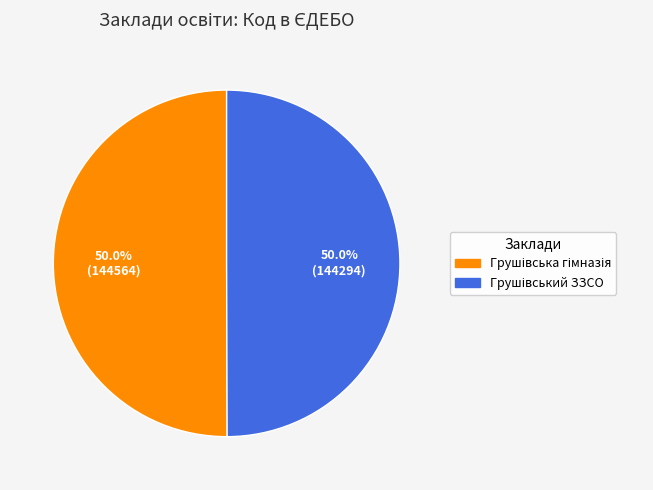

How many segments does this pie chart have?

2